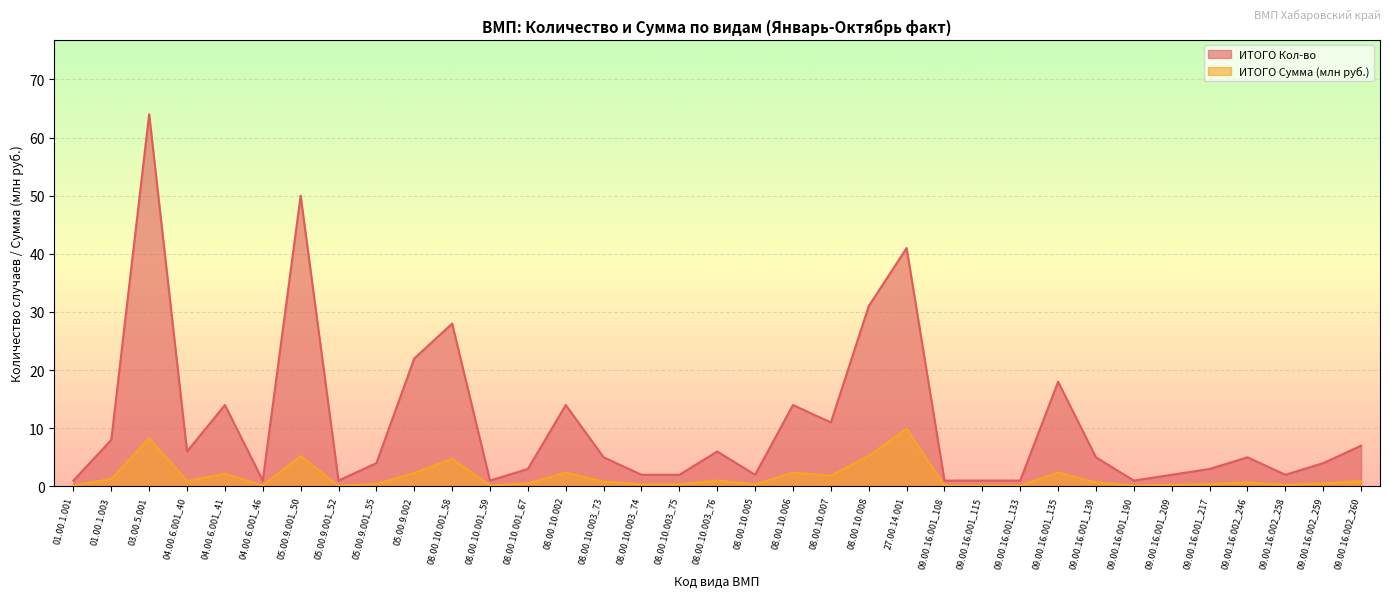

What is the sum of the ИТОГО Кол-во values at 05.00.9.002 and 08.00.10.003_76?

28.0